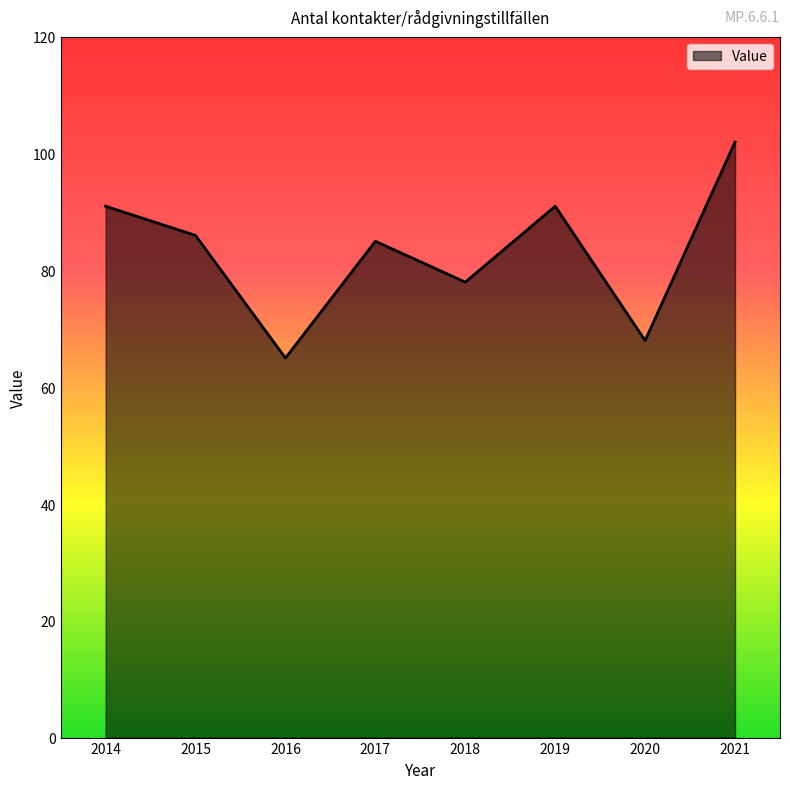

What is the ratio of the value at 2019 to the value at 2021?

0.9